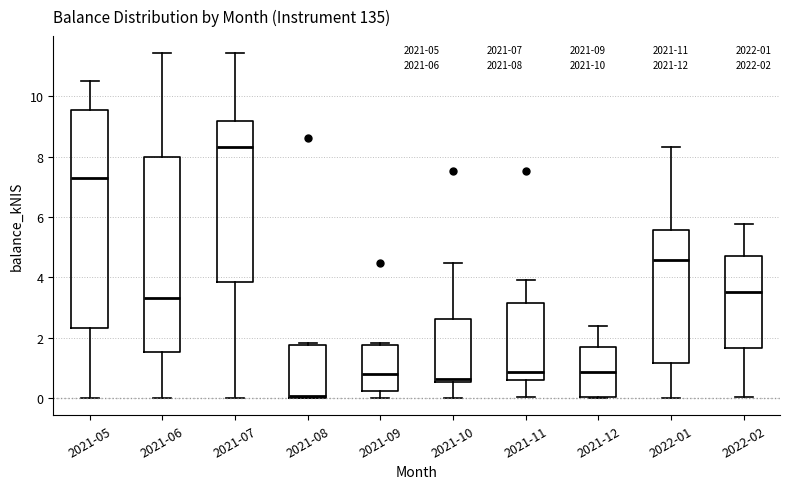

Comparing the boxes themselves (not the whiskers), which one is the tallest?

2021-05